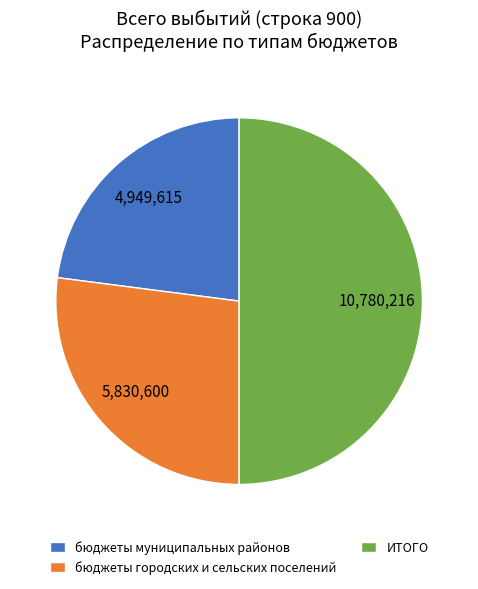

True or false: ИТОГО accounts for 50% of the total.

True